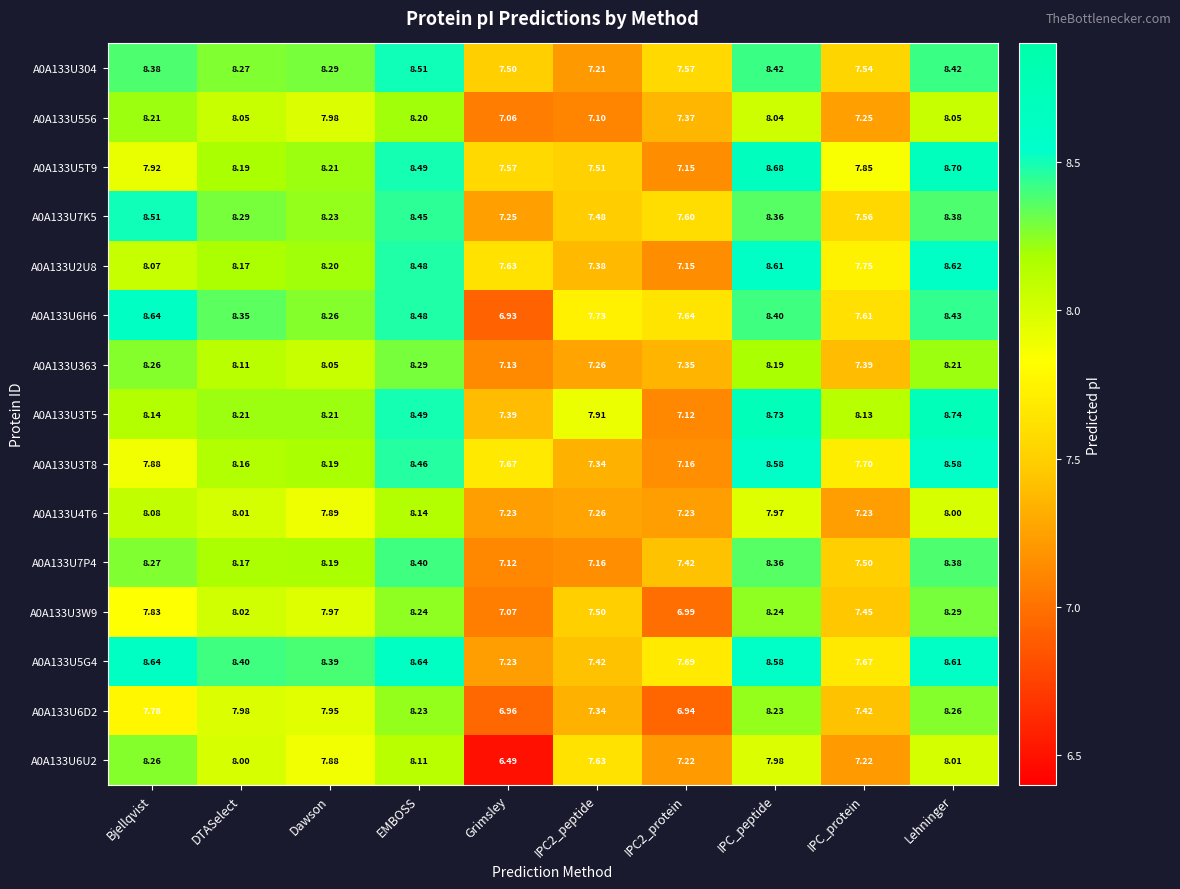

At which category is the sum across all series the highest?

Lehninger